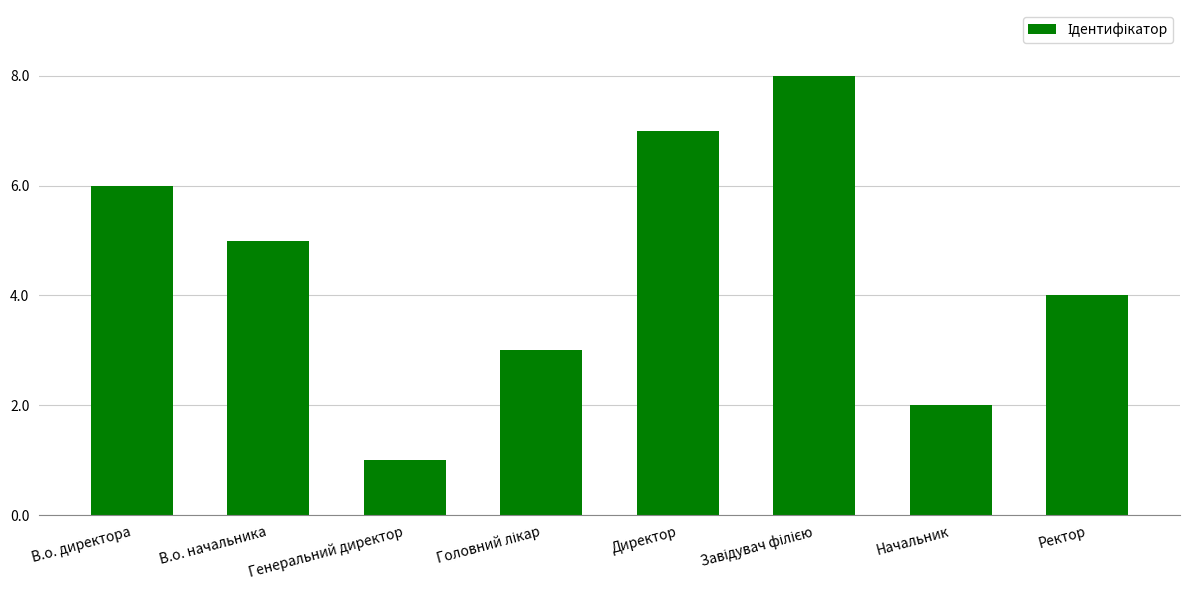

Reading left to right, extract all data points from this chart.

6	5	1	3	7	8	2	4